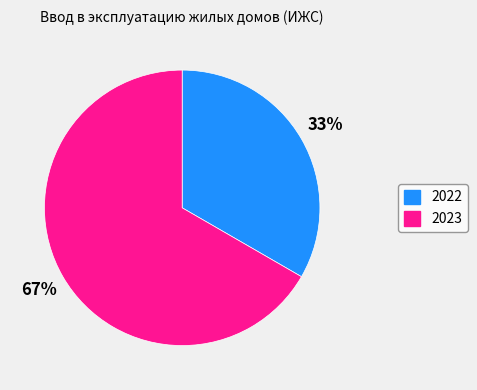

How many slices are in this pie chart?

2